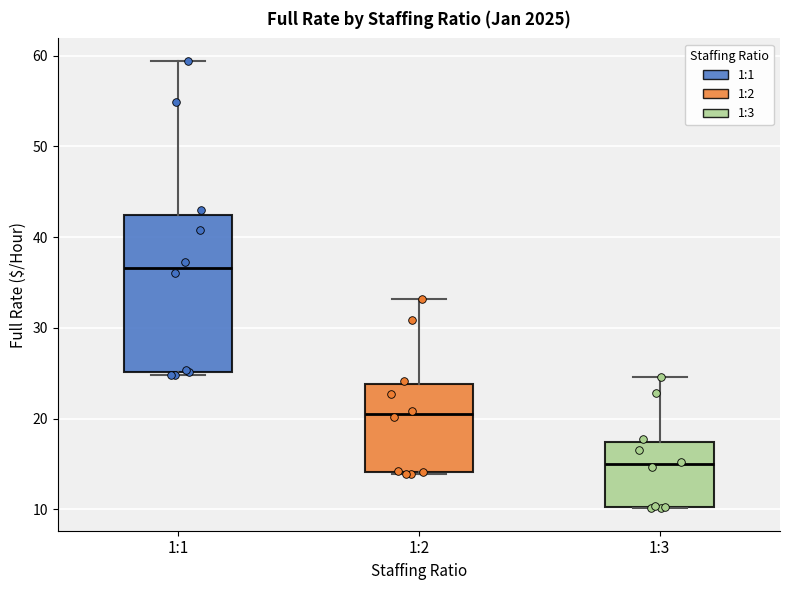

Which box is the tallest, from its lower edge to its upper edge?

1:1